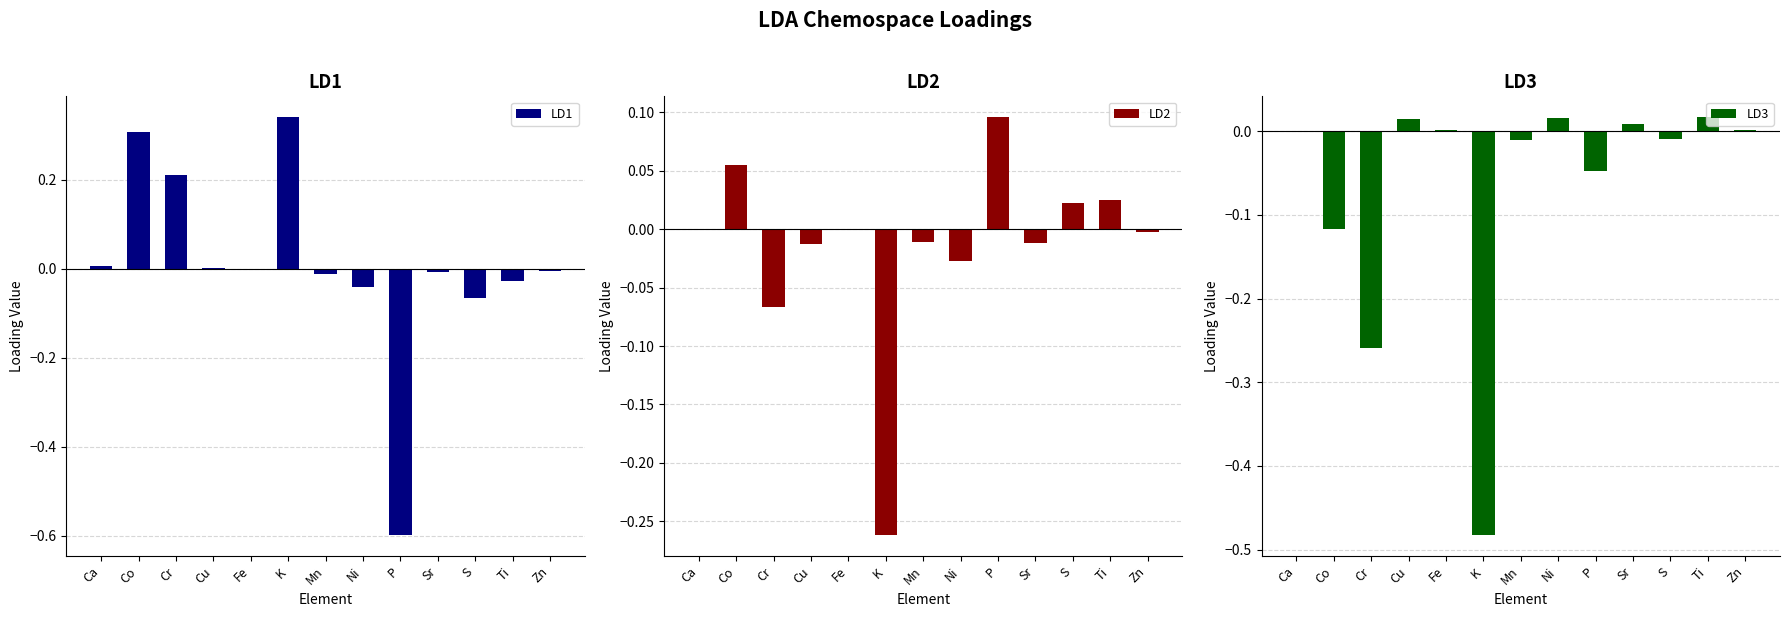

Which series has the largest total across all categories?

LD1